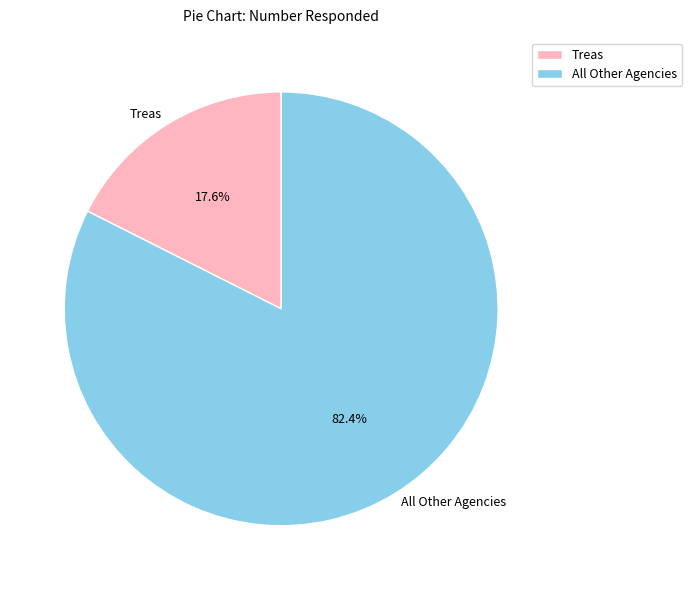

Does any single category account for the majority?

Yes